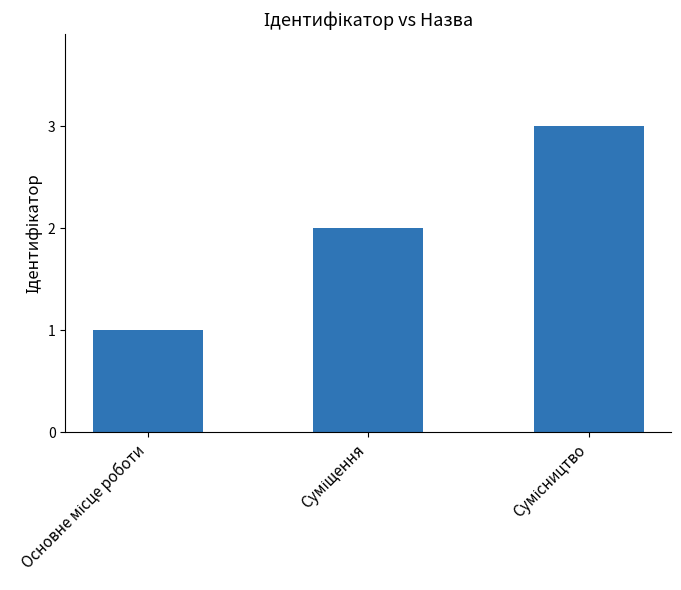

How many values are below 2?

1